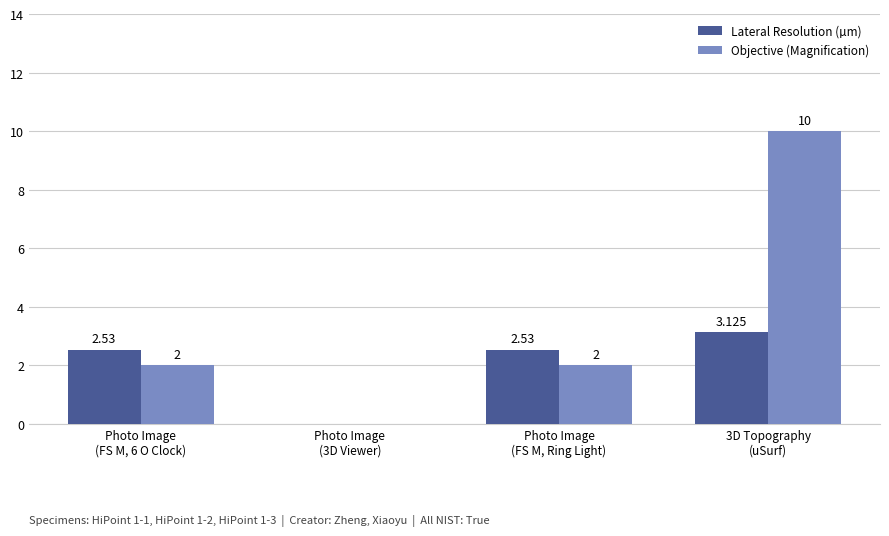

At which category is the sum across all series the highest?

3D Topography
(uSurf)